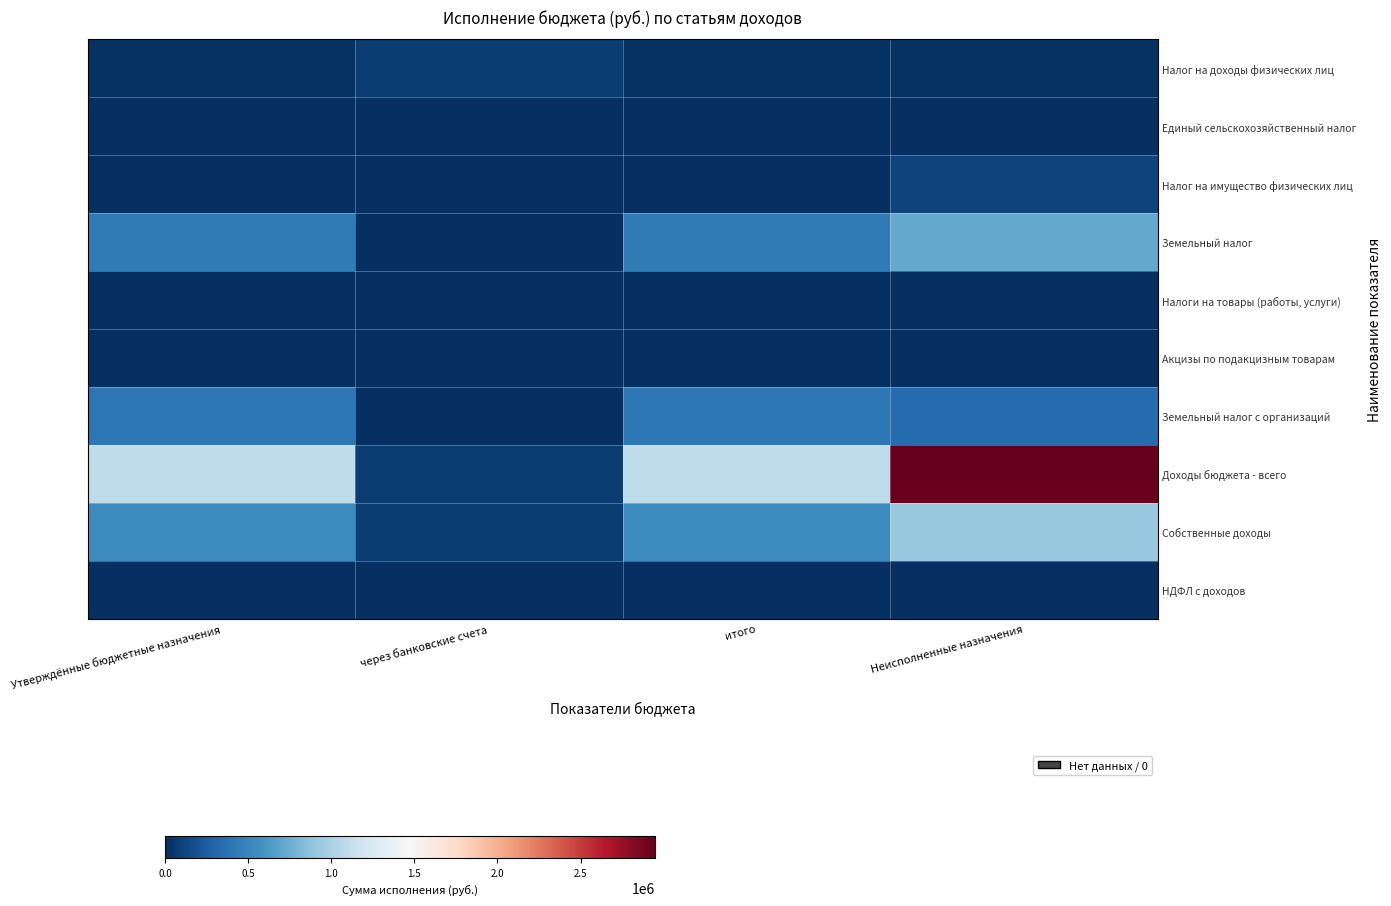

How many distinct data groups are displayed?

10